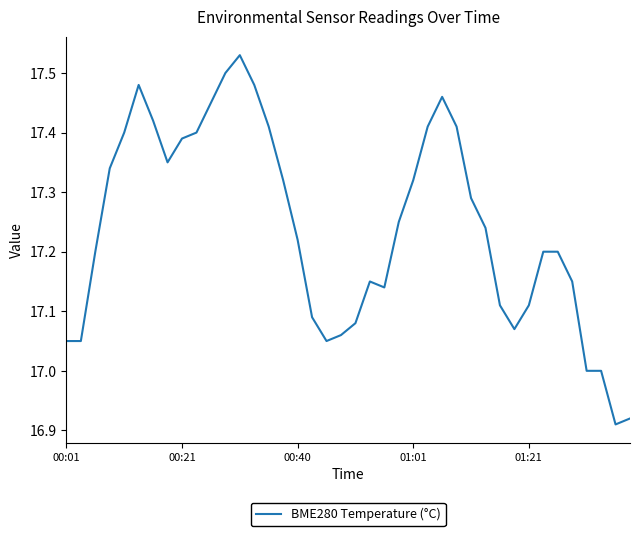

What is the difference between the maximum and minimum values?

0.6